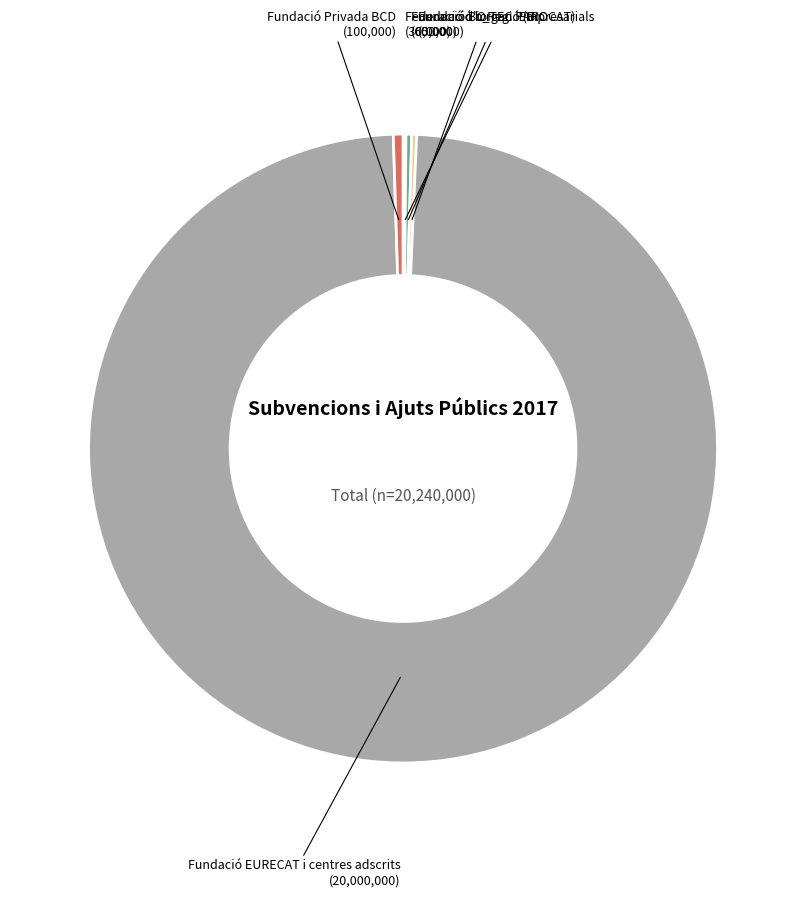

Is there a majority slice in this chart?

Yes